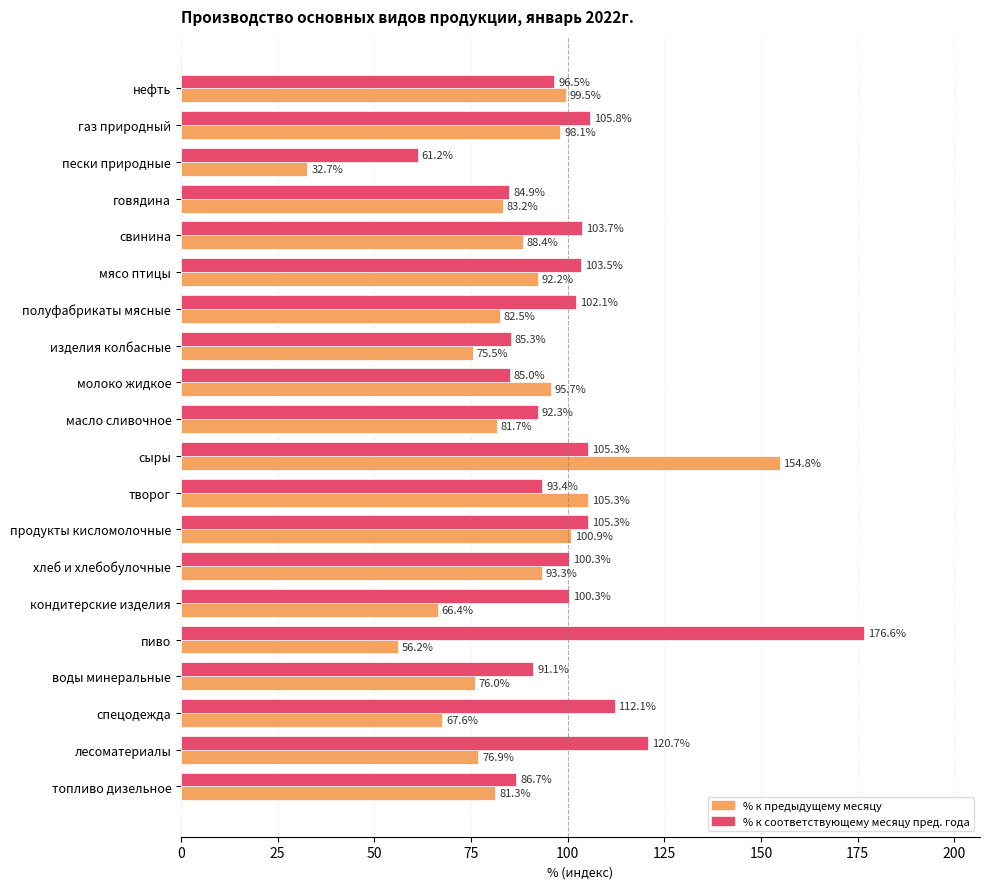

What is the spread (max minus min) of values at нефть?

3.0